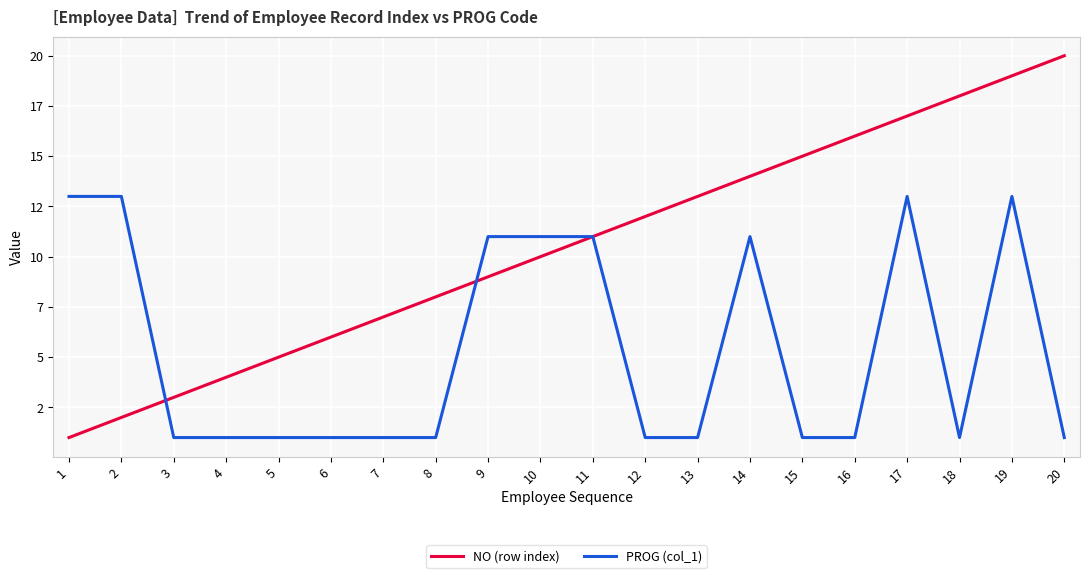

Does the chart display data point markers on the line(s)?

No